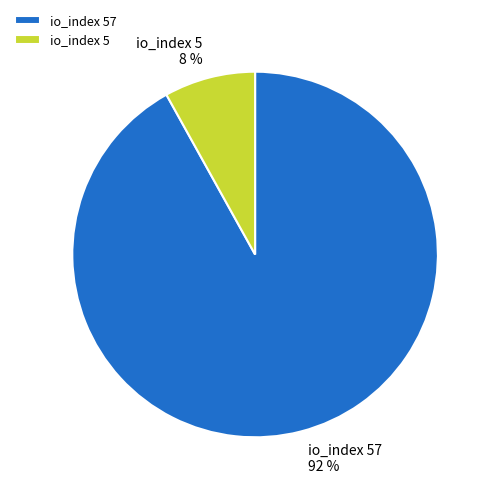

What is the smallest slice in the pie chart?

io_index 5